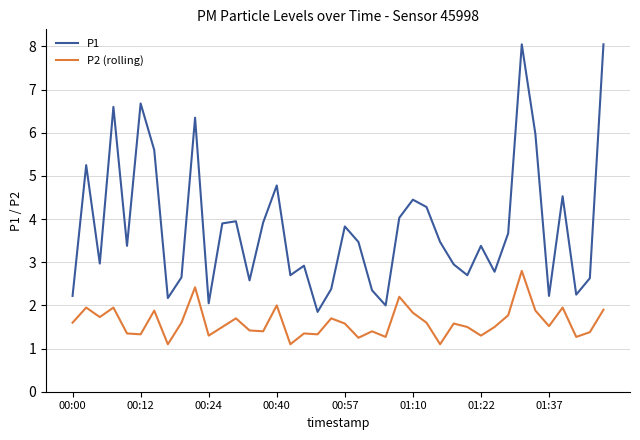

List the series in order of their overall mean, lowest first.

P2 (rolling), P1